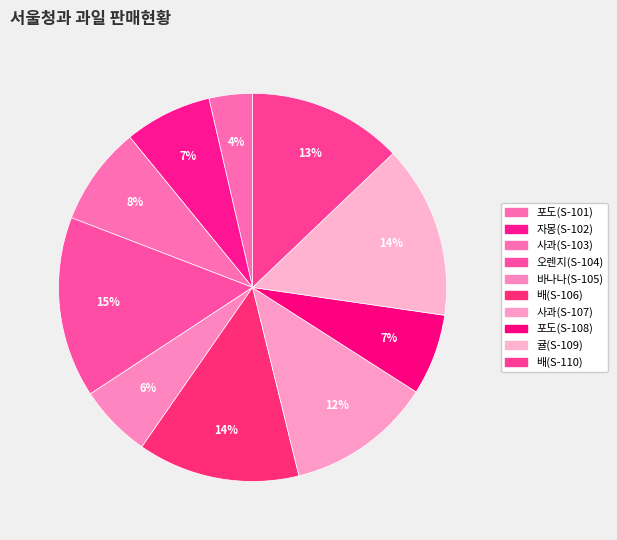

To the nearest percent, what is the combined percentage of 배(S-106) and 사과(S-107)?

26%